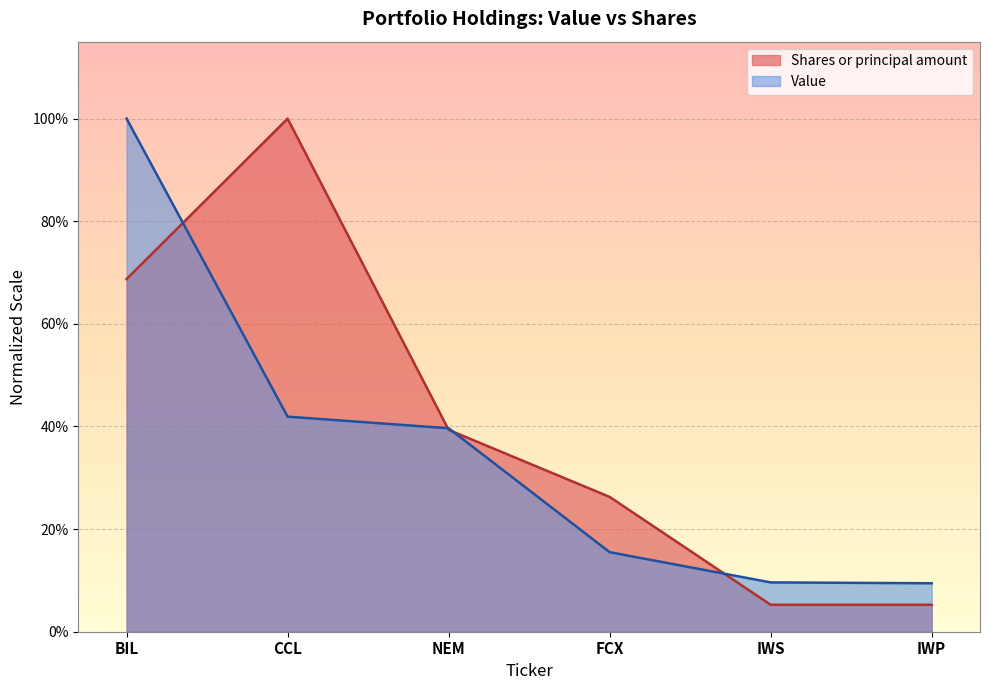

True or false: Value and Shares or principal amount cross at least once.

True